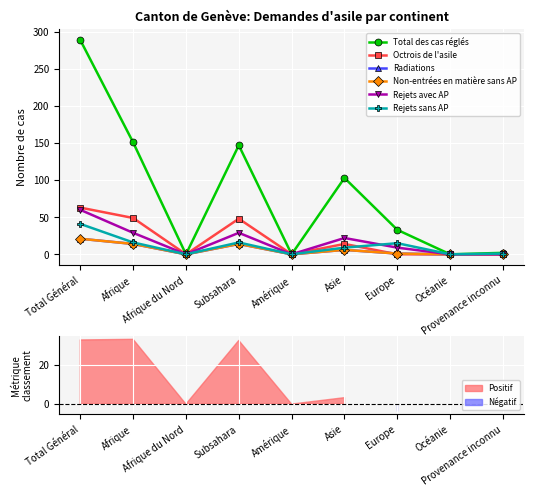

What is the label of the 7th point from the left?

Europe